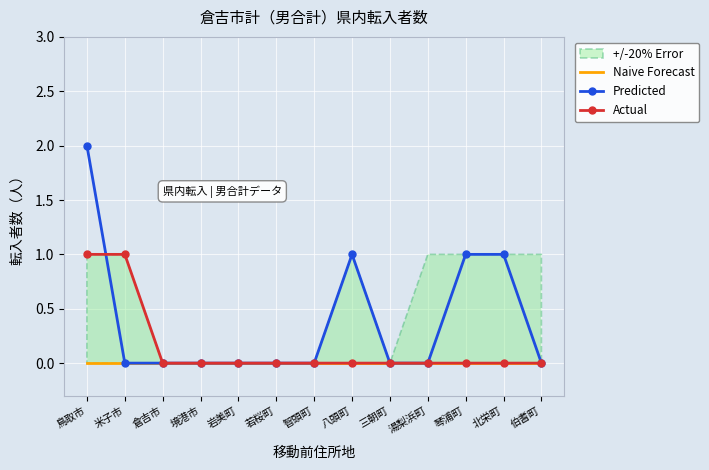

The Predicted series shows -1 at 湯梨浜町. True or false?

False